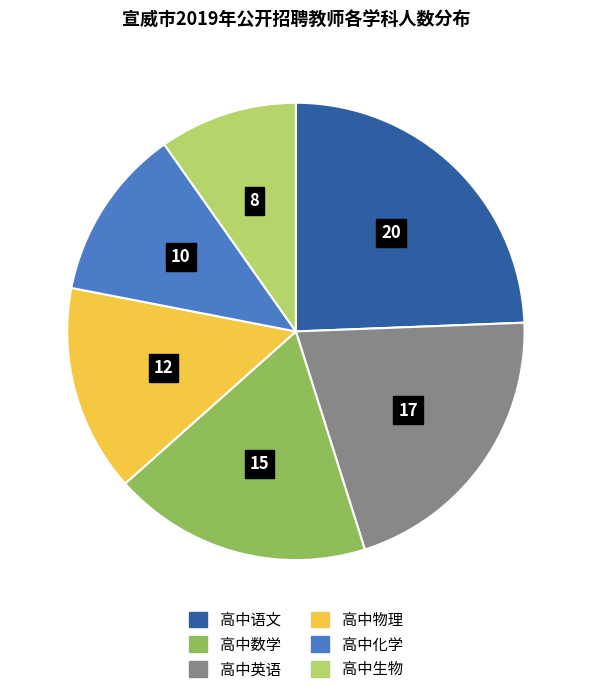

Is there any slice that represents more than half of the pie?

No